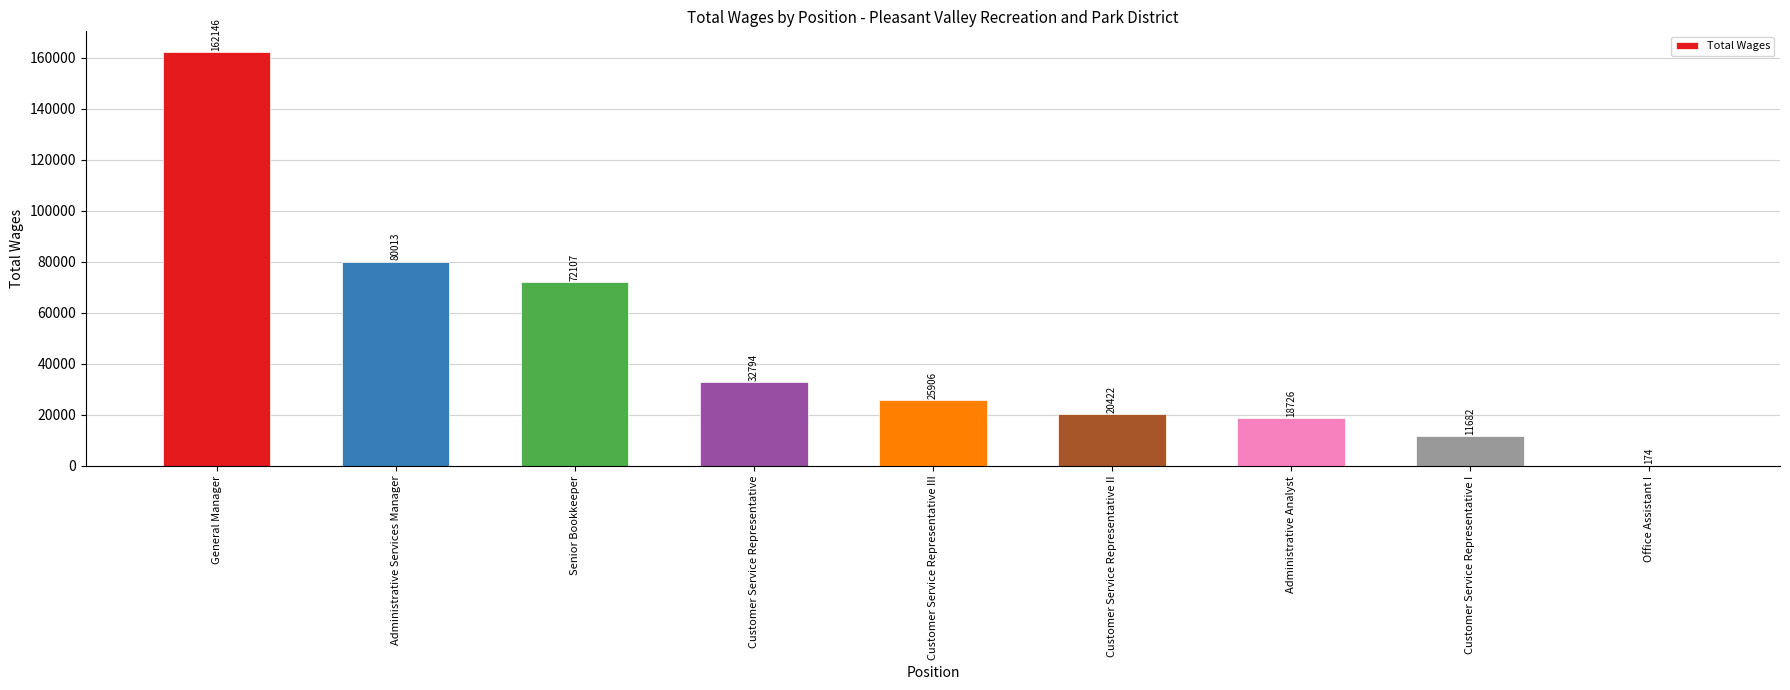

What is the greatest value displayed?

162146